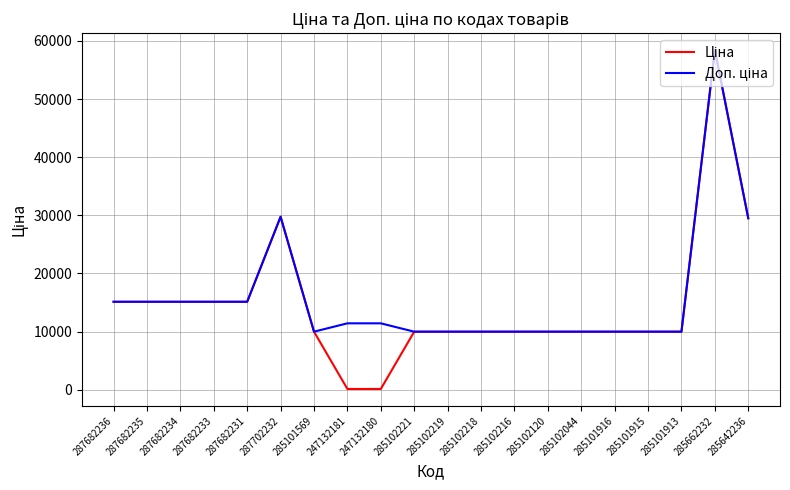

At which category is the sum across all series the highest?

285662232